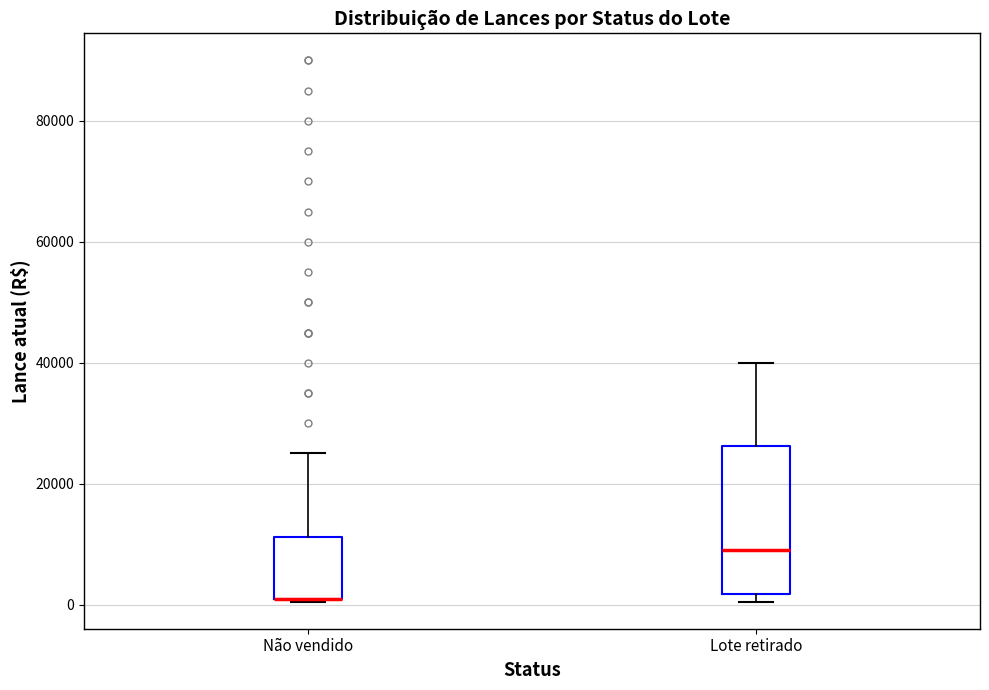

Which box is the tallest, from its lower edge to its upper edge?

Lote retirado